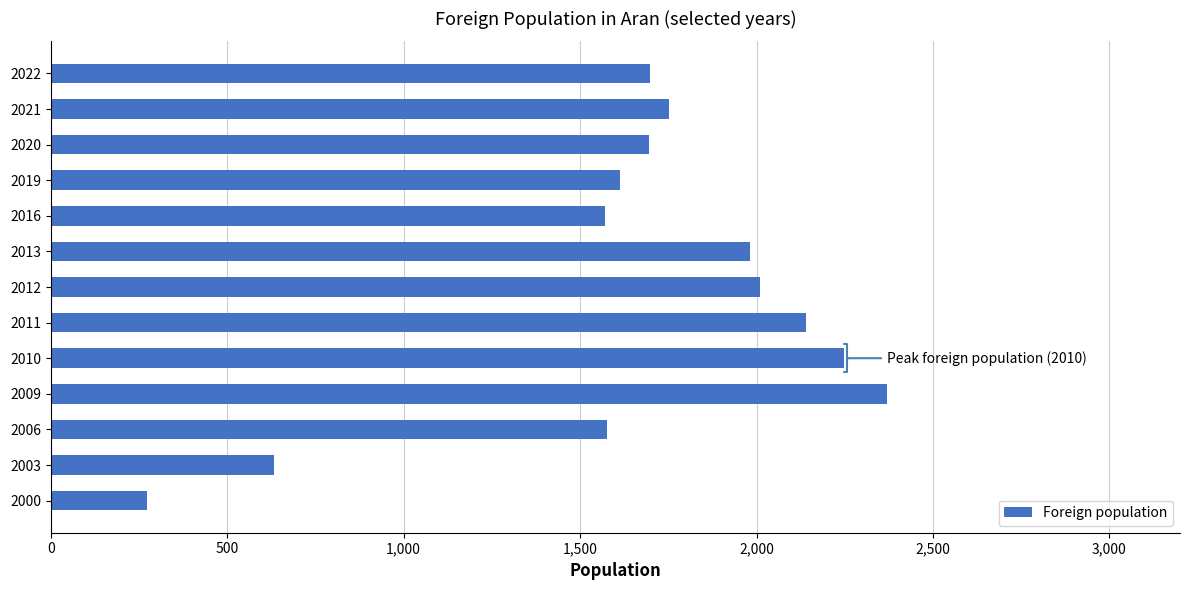

What is the greatest value displayed?

2371